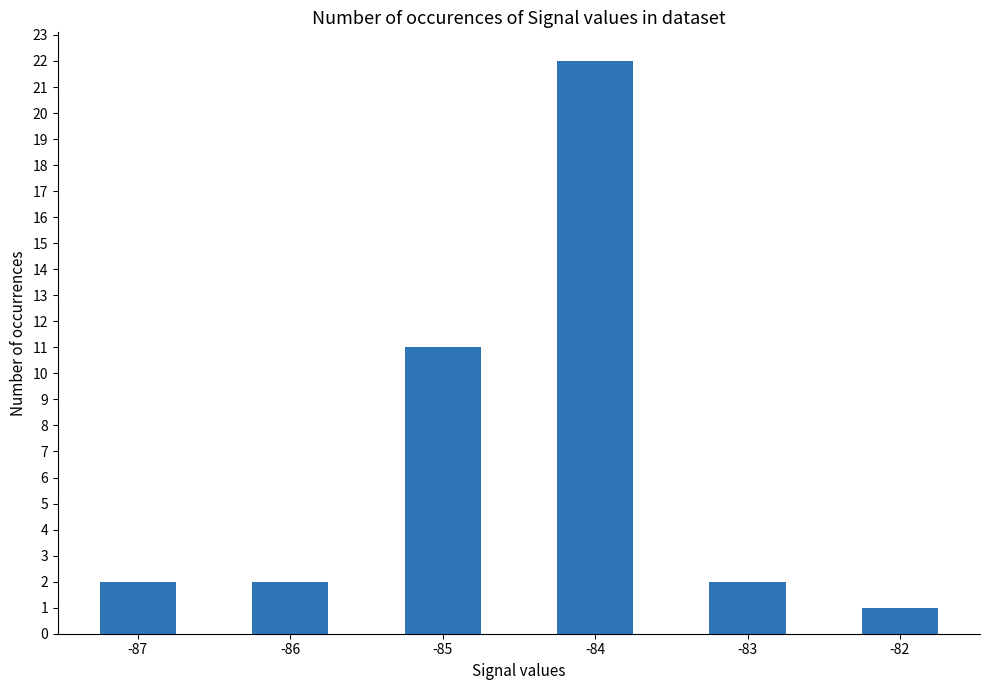

Are the bars grouped side by side (vs. stacked)?

No